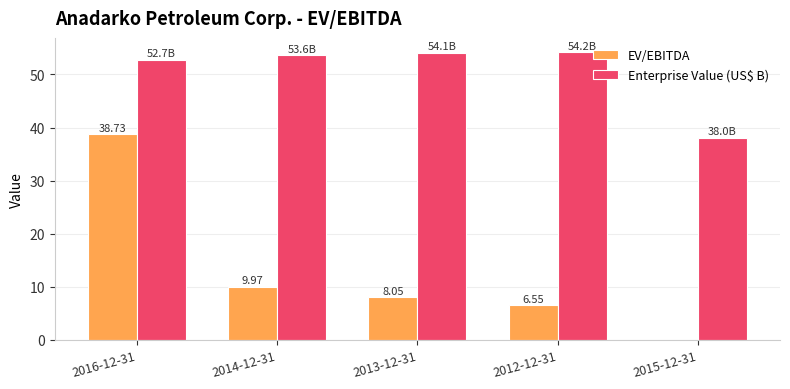

Where is Enterprise Value (US$ B) nearest to the value 46?

2016-12-31